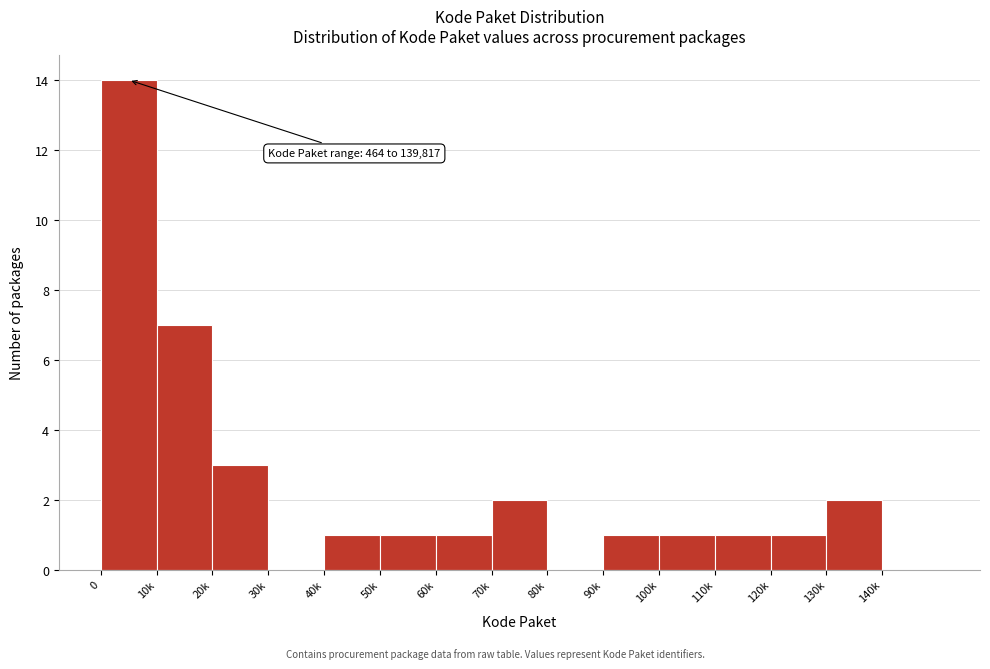

Reading left to right, what are all the values shown in this chart?

0=14	10k=7	20k=3	30k=0	40k=1	50k=1	60k=1	70k=2	80k=0	90k=1	100k=1	110k=1	120k=1	130k=2	140k=0